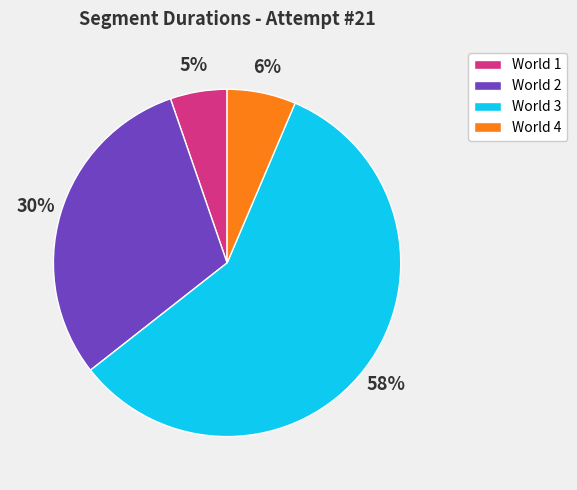

The World 2 slice represents 30% of the pie. True or false?

True